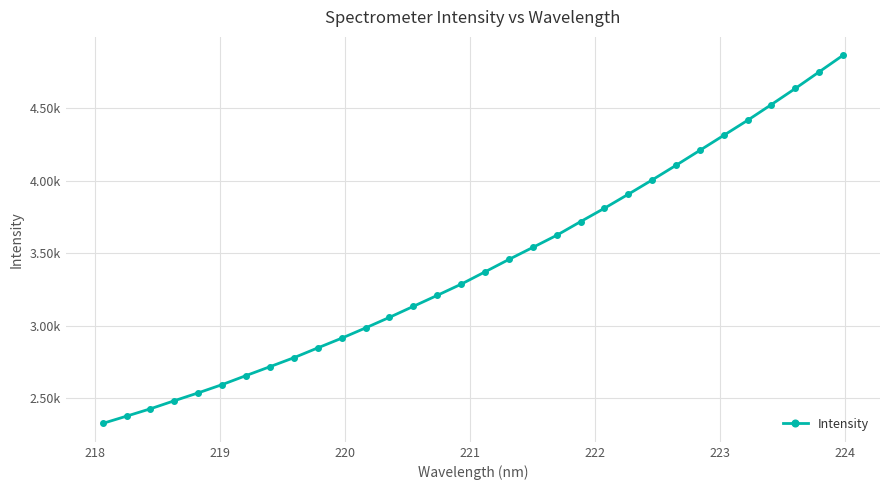

What is the smallest value displayed?

2325.4